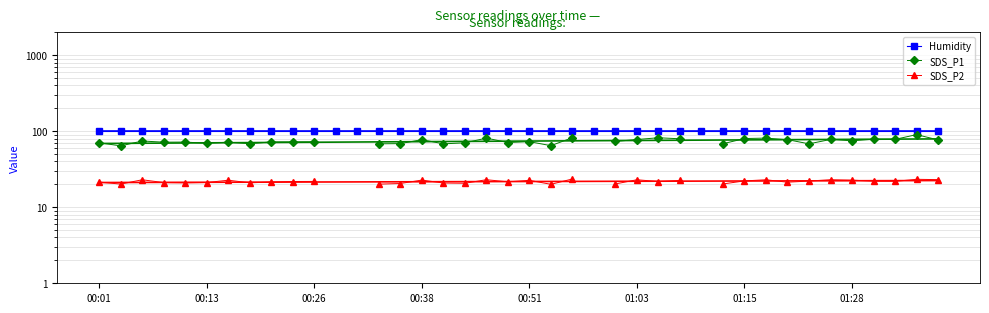

What is the spread (max minus min) of values at 34?

76.9